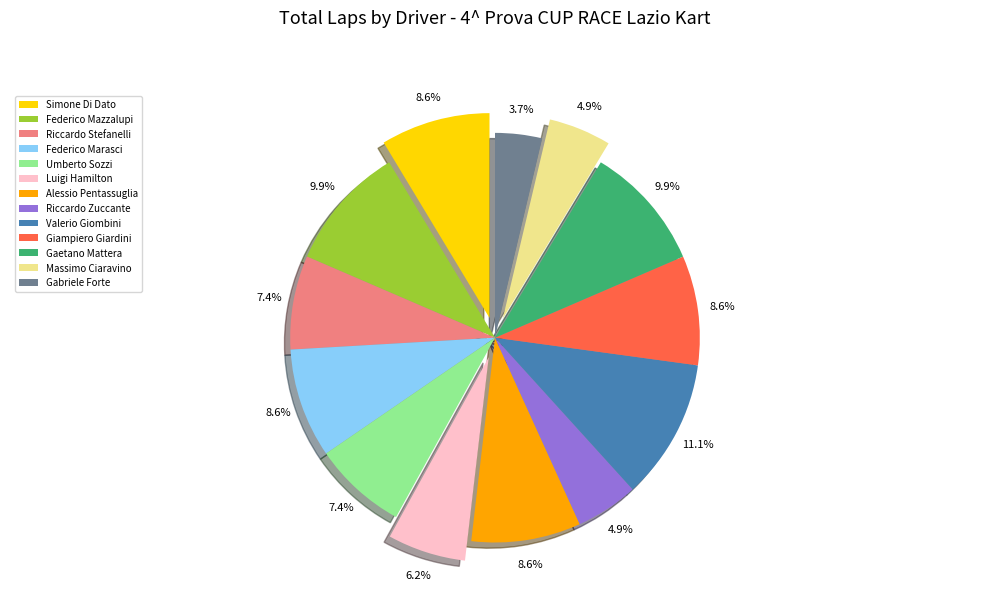

How many segments does this pie chart have?

13